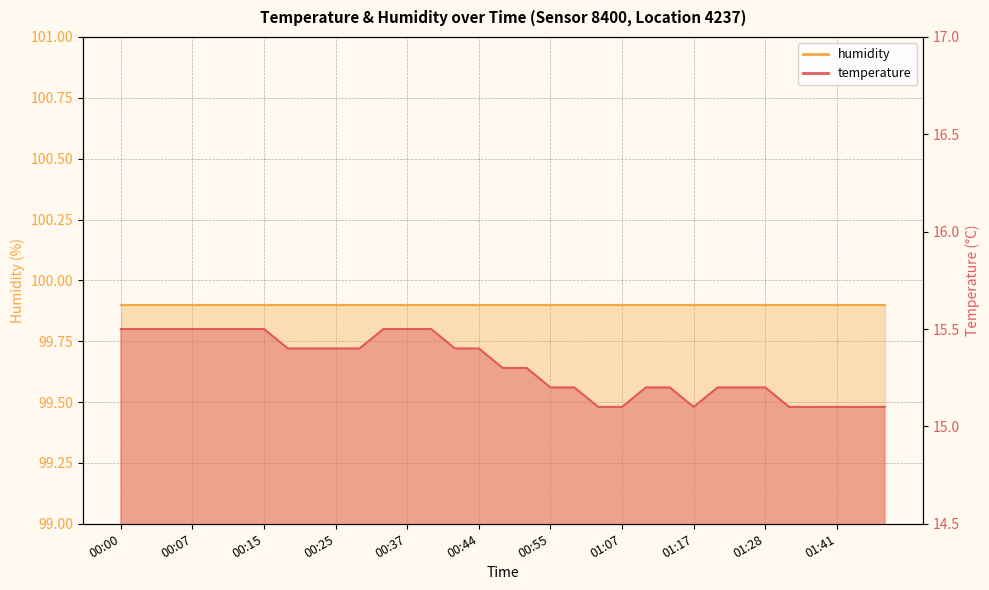

What is the label of the 2nd point from the left?

00:02